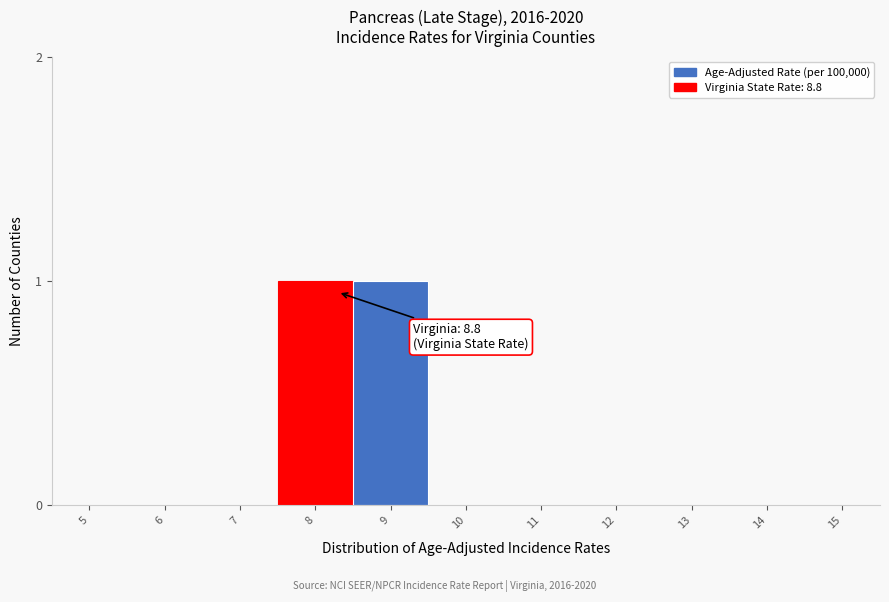

Reading left to right, list all the values displayed in this chart.

5=0	6=0	7=0	8=1	9=1	10=0	11=0	12=0	13=0	14=0	15=0